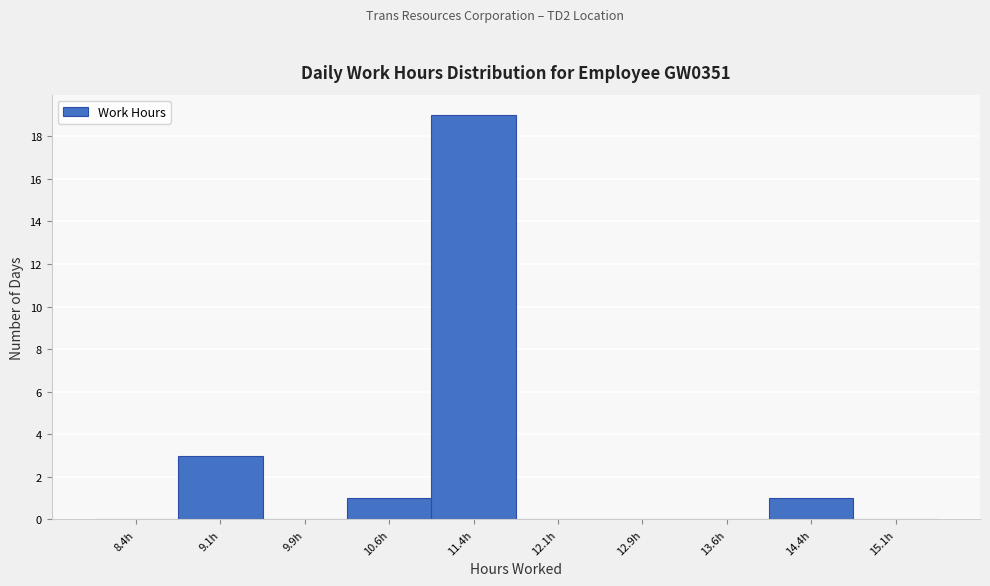

Which range on the x-axis has the tallest bar?

11.00 to 11.75